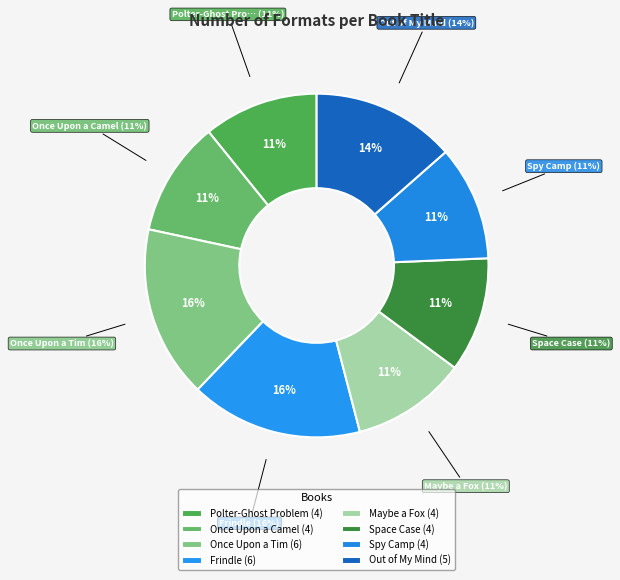

To the nearest percent, what is the combined percentage of Spy Camp and Once Upon a Tim?

27%